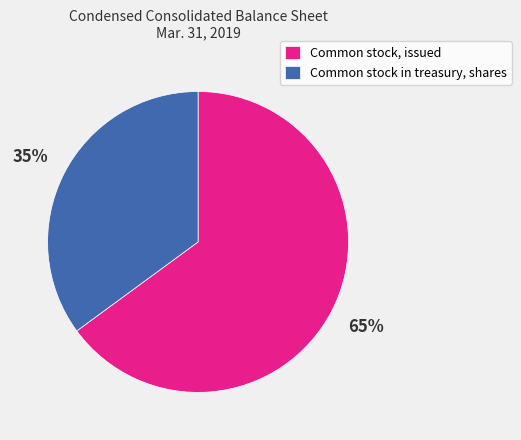

To the nearest percent, what is the difference between the largest and smallest slice percentages?

30%